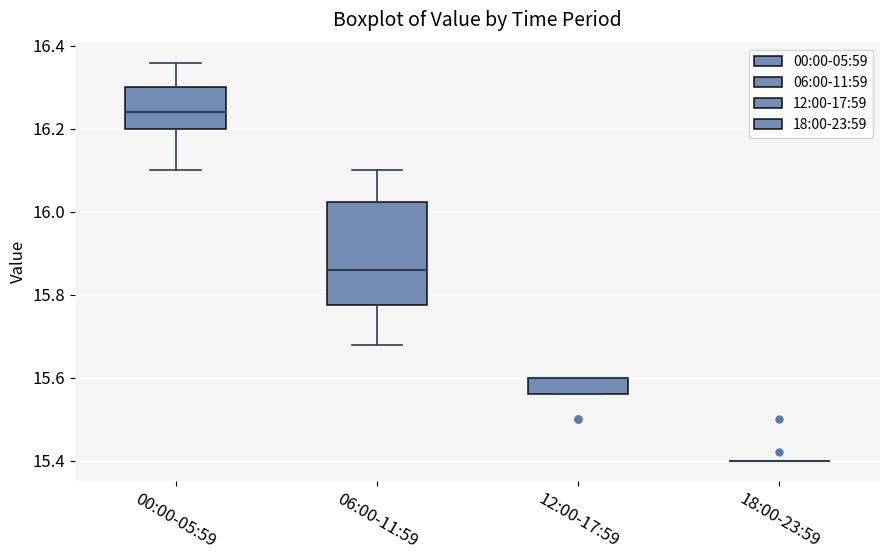

Reading left to right, transcribe this box plot: for each box, give where its median line is, the range the box spans, and where its two whiskers end, as read against the y-axis. The values are not printed on the chart, so give them approximately, as read against the axis.

00:00-05:59: median 16.24, box 16.20 to 16.30, whiskers 16.10 to 16.36
06:00-11:59: median 15.86, box 15.78 to 16.02, whiskers 15.68 to 16.10
12:00-17:59: median 15.60 (drawn on the box's upper edge), box 15.56 to 15.60, whiskers 15.56 to 15.60
18:00-23:59: box collapsed to a line at 15.40, whiskers 15.40 to 15.40